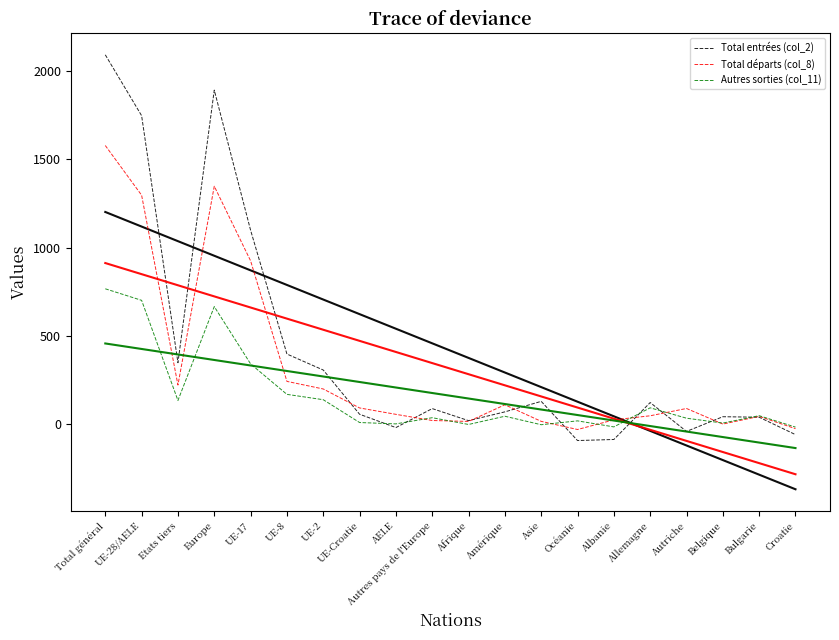

Which series ends up on top after the final intersection of Autres sorties (col_11) and Total entrées (col_2)?

Autres sorties (col_11)